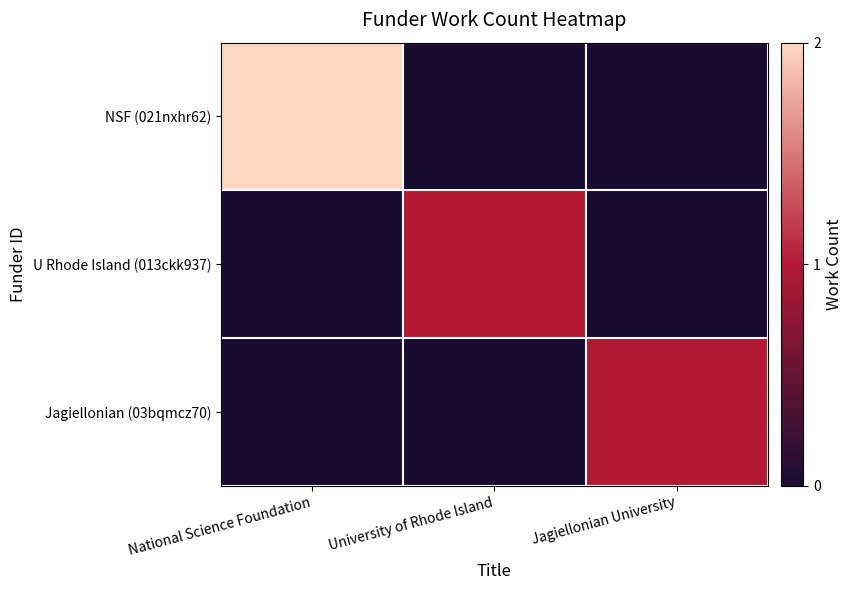

Reading right to left, list all the values displayed in this chart.

NSF (021nxhr62): Jagiellonian University=0	University of Rhode Island=0	National Science Foundation=2
U Rhode Island (013ckk937): Jagiellonian University=0	University of Rhode Island=1	National Science Foundation=0
Jagiellonian (03bqmcz70): Jagiellonian University=1	University of Rhode Island=0	National Science Foundation=0